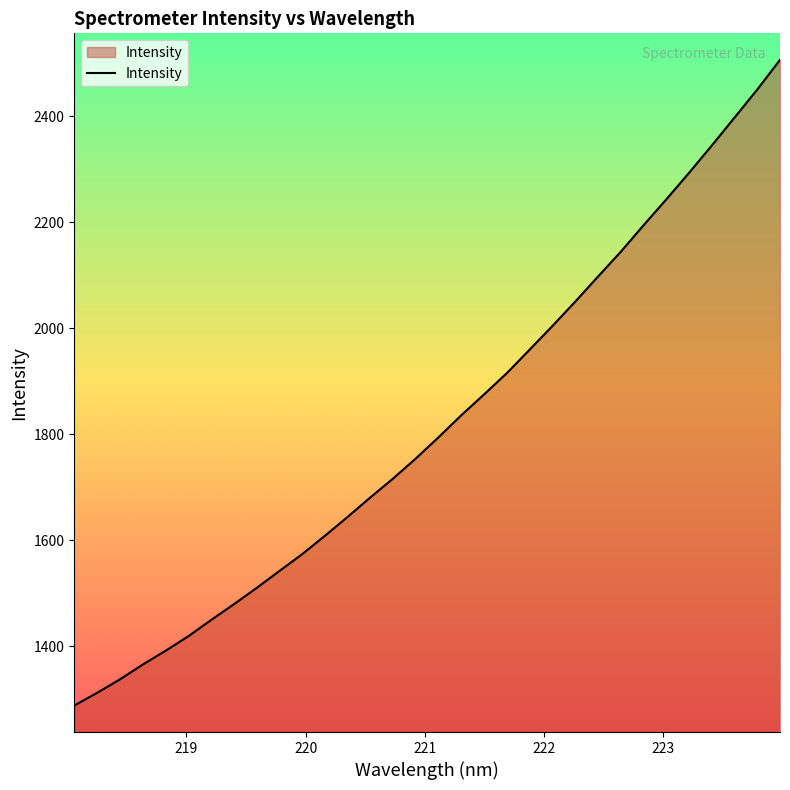

What is the smallest value displayed?

1288.2